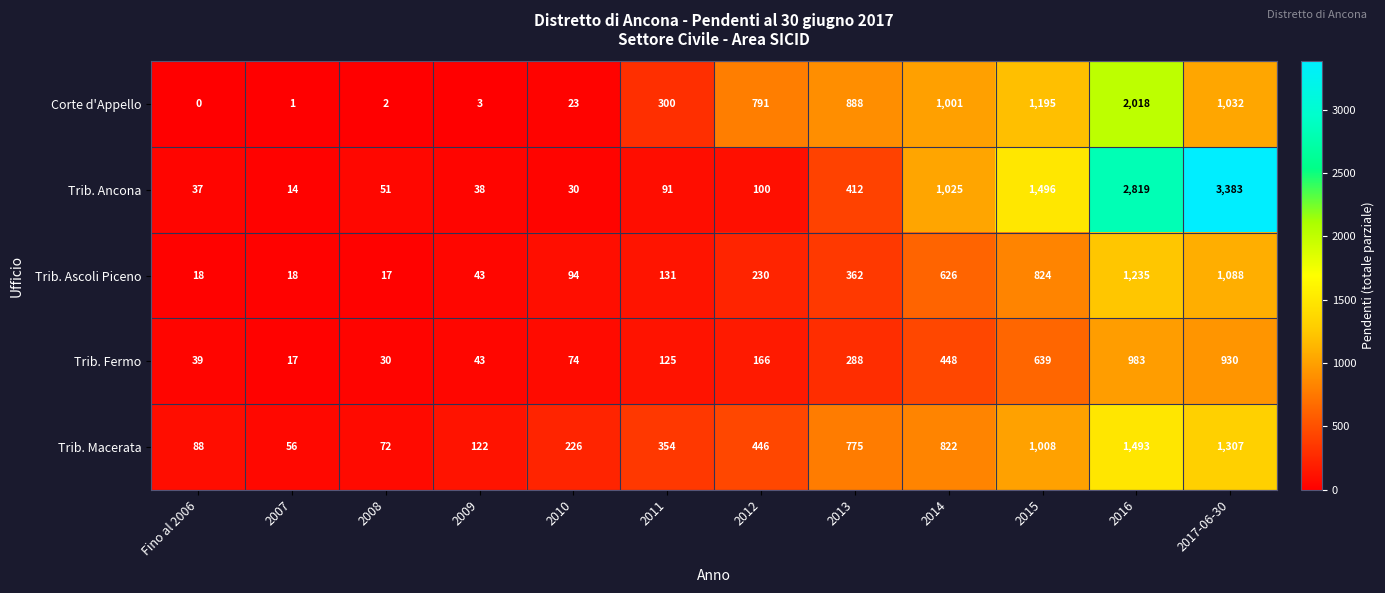

What is the difference between the Trib. Ascoli Piceno values at 2011 and 2013?

231